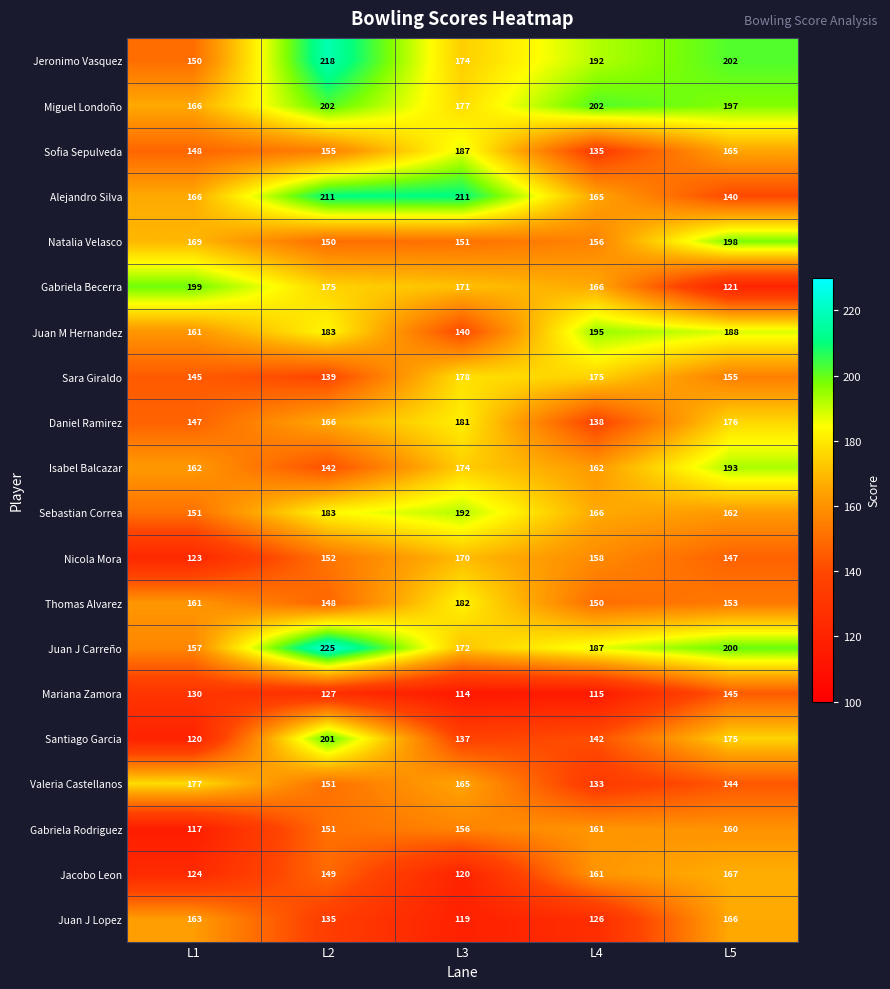

The value of Mariana Zamora at L1 is 71. True or false?

False